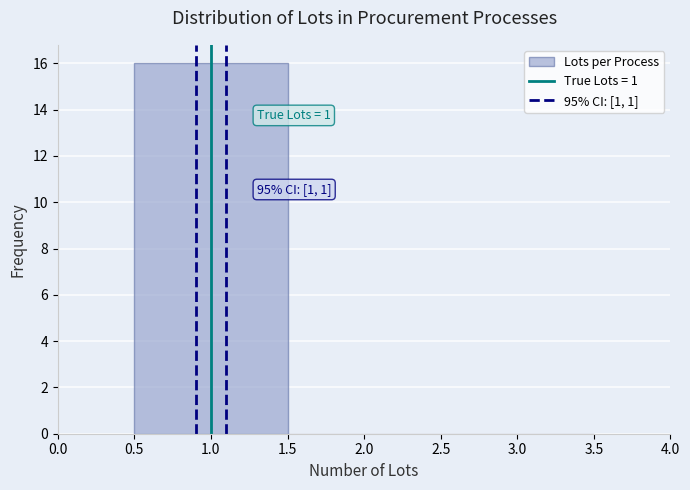

Which range on the x-axis has the tallest bar?

0.5 to 1.5